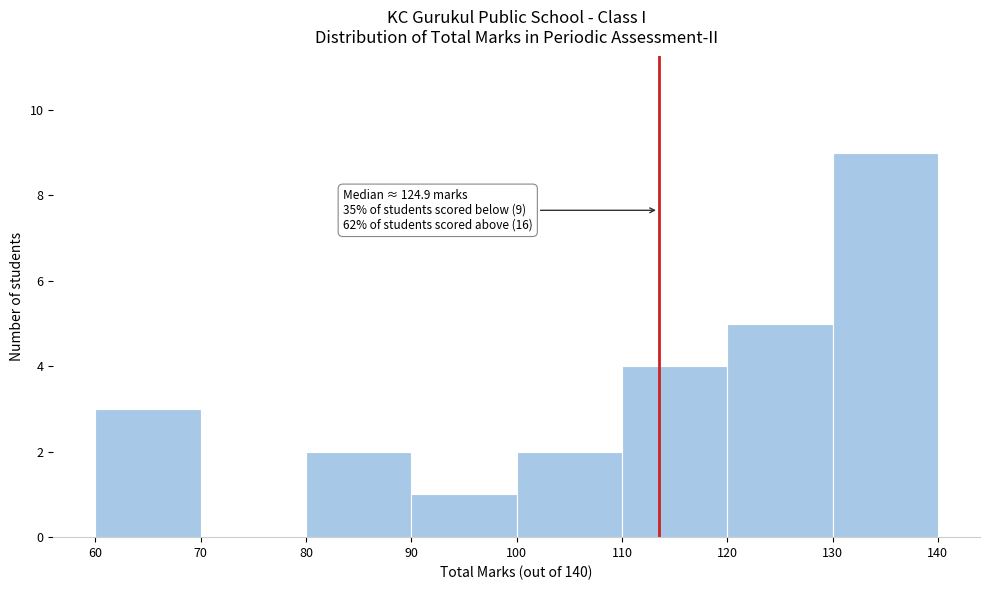

Which range on the x-axis has the tallest bar?

130 to 140